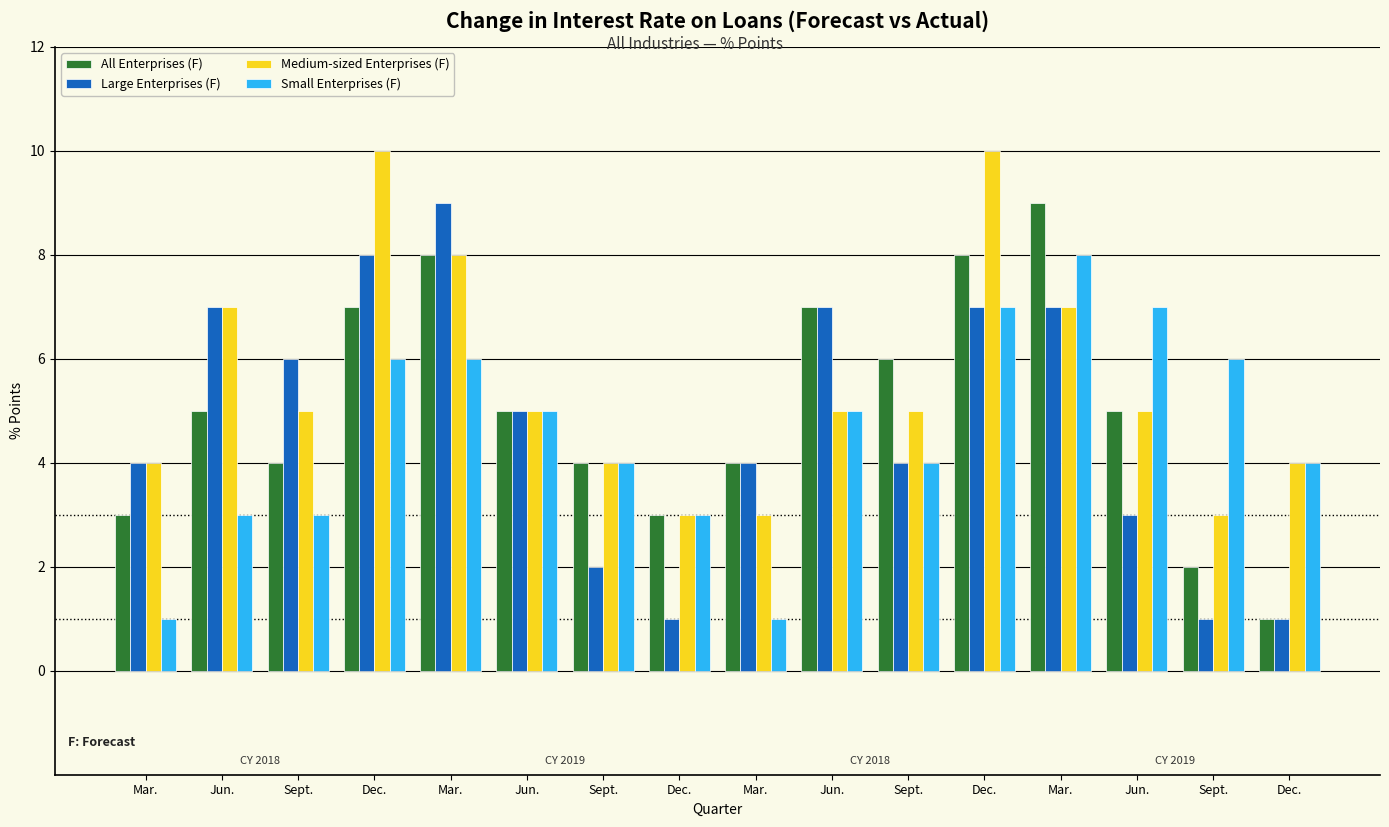

What is the sum of the Large Enterprises (F) values at Mar. and Dec.?

11